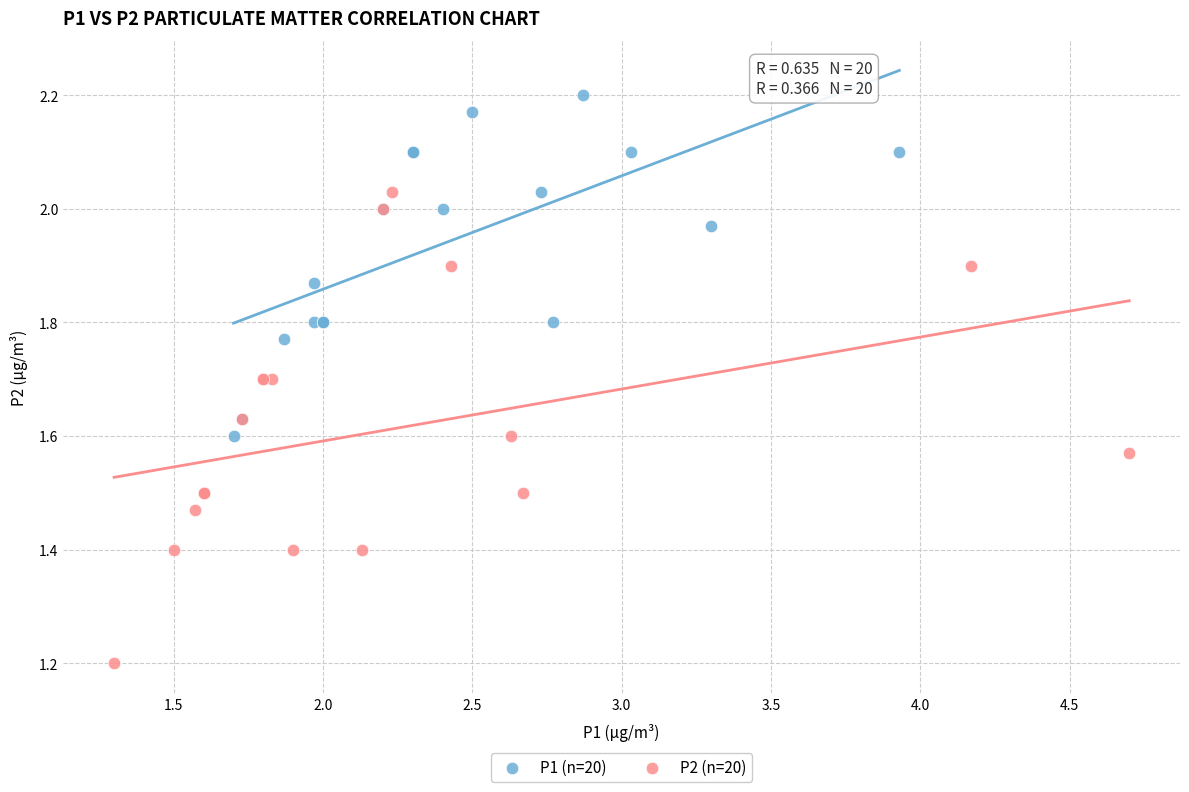

Which series has the widest spread of Y values?

P2 (n=20)